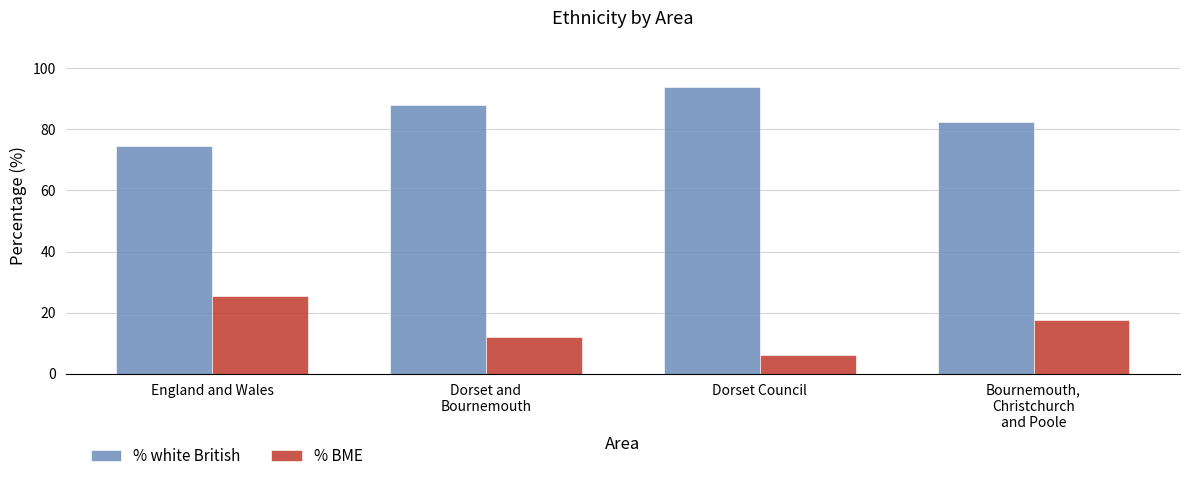

What is the highest value of the % white British series?

93.9